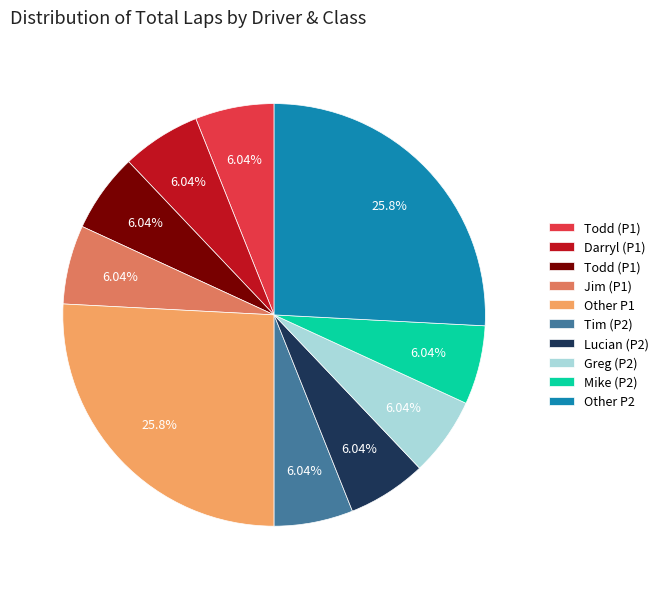

Is there a majority slice in this chart?

No